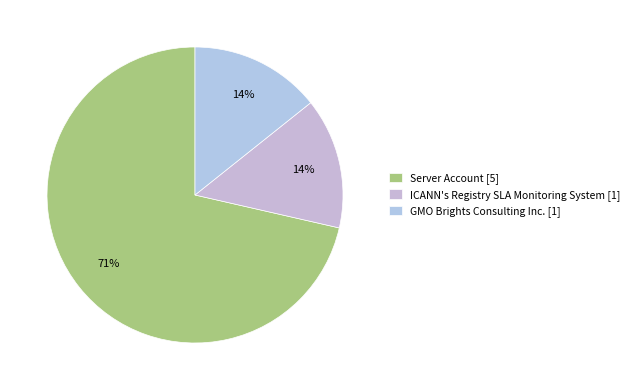

How much of the chart is everything except ICANN's Registry SLA Monitoring System?

85.7%